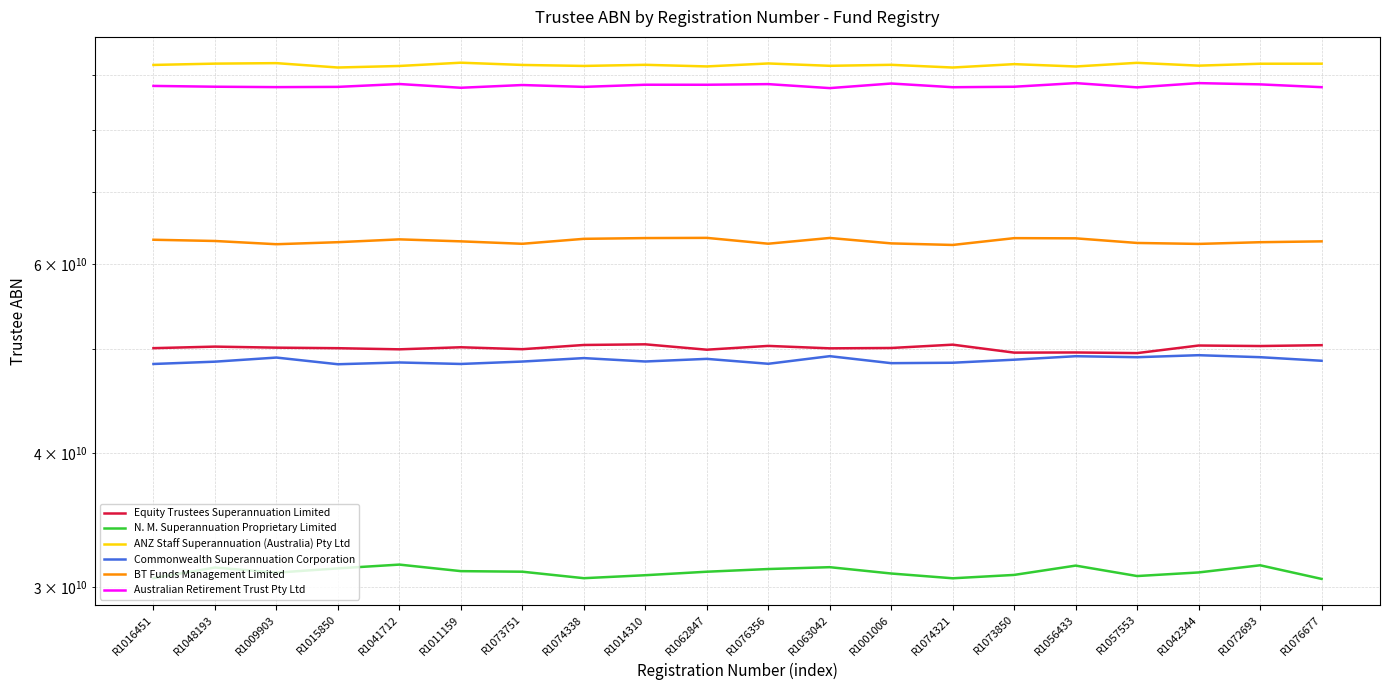

Is it true that Commonwealth Superannuation Corporation equals 64506628069.4 at R1042344?

False